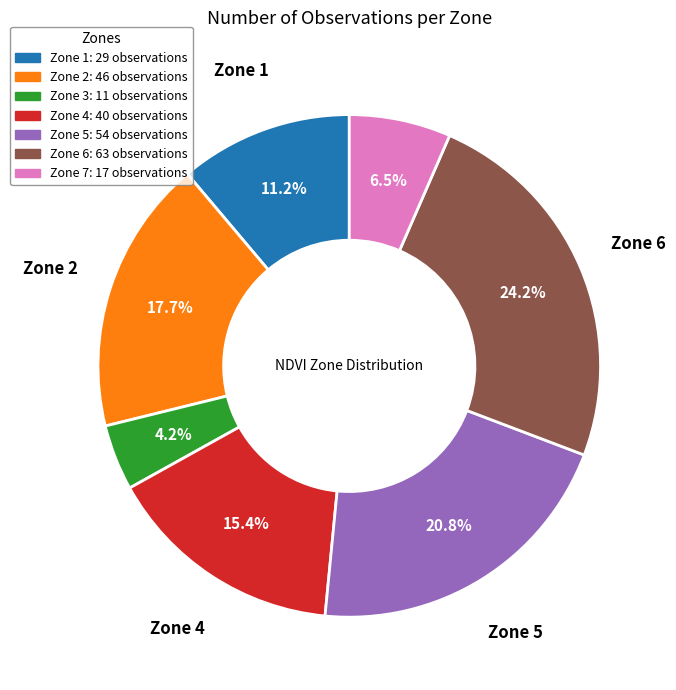

What is the largest slice in the pie chart?

Zone 6